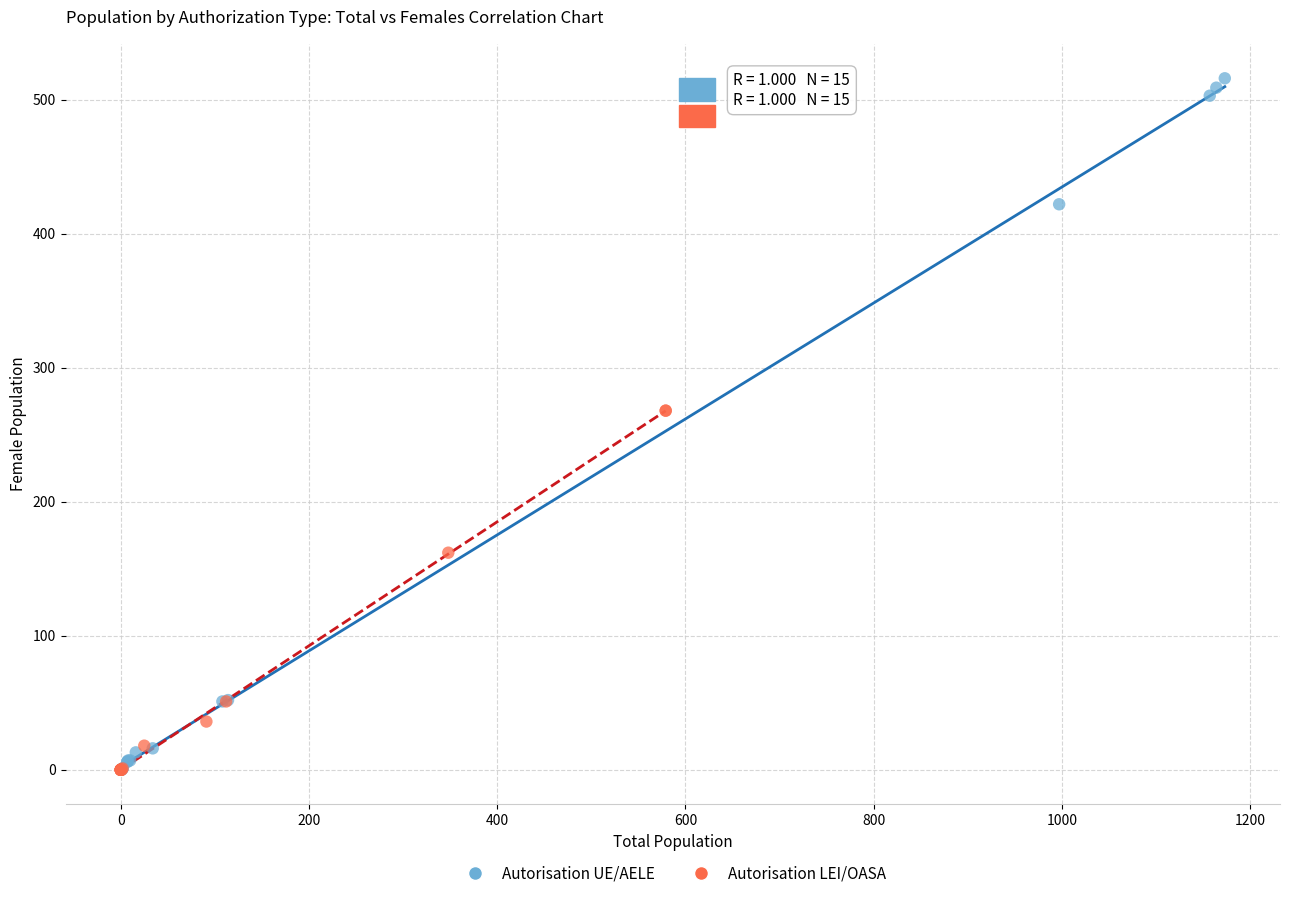

Which series reaches the maximum Y coordinate?

Autorisation UE/AELE